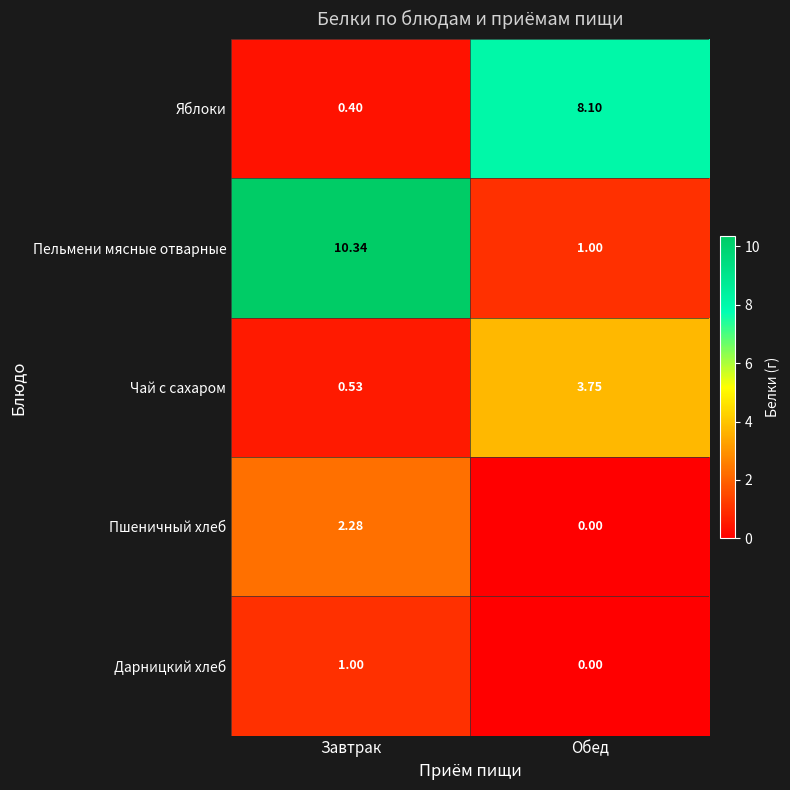

Where is Пельмени мясные отварные nearest to the value 5?

Обед